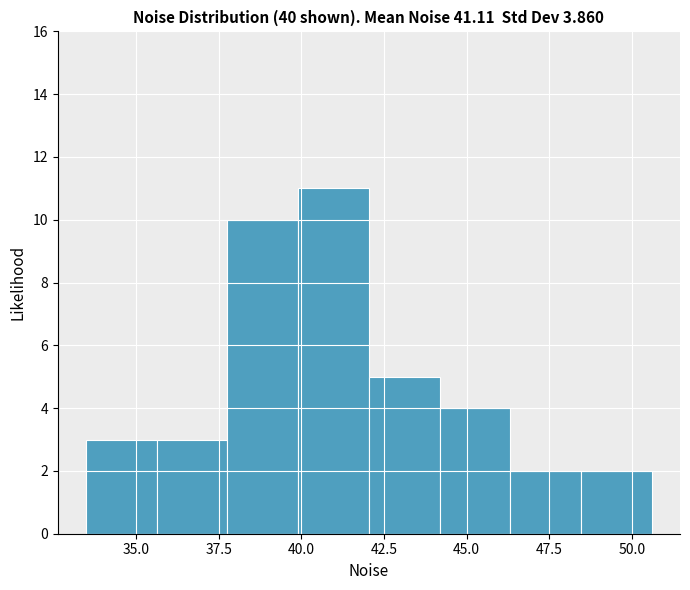

Reading left to right, transcribe this chart: for each bar, give the range it covers on the x-axis and its height. Neither the bar edges nor the heights are printed on the chart, so give them approximately, as read against the axes.

33.5 to 35.5: 3
35.5 to 38.0: 3
38.0 to 40.0: 10
40.0 to 42.0: 11
42.0 to 44.0: 5
44.0 to 46.5: 4
46.5 to 48.5: 2
48.5 to 50.5: 2